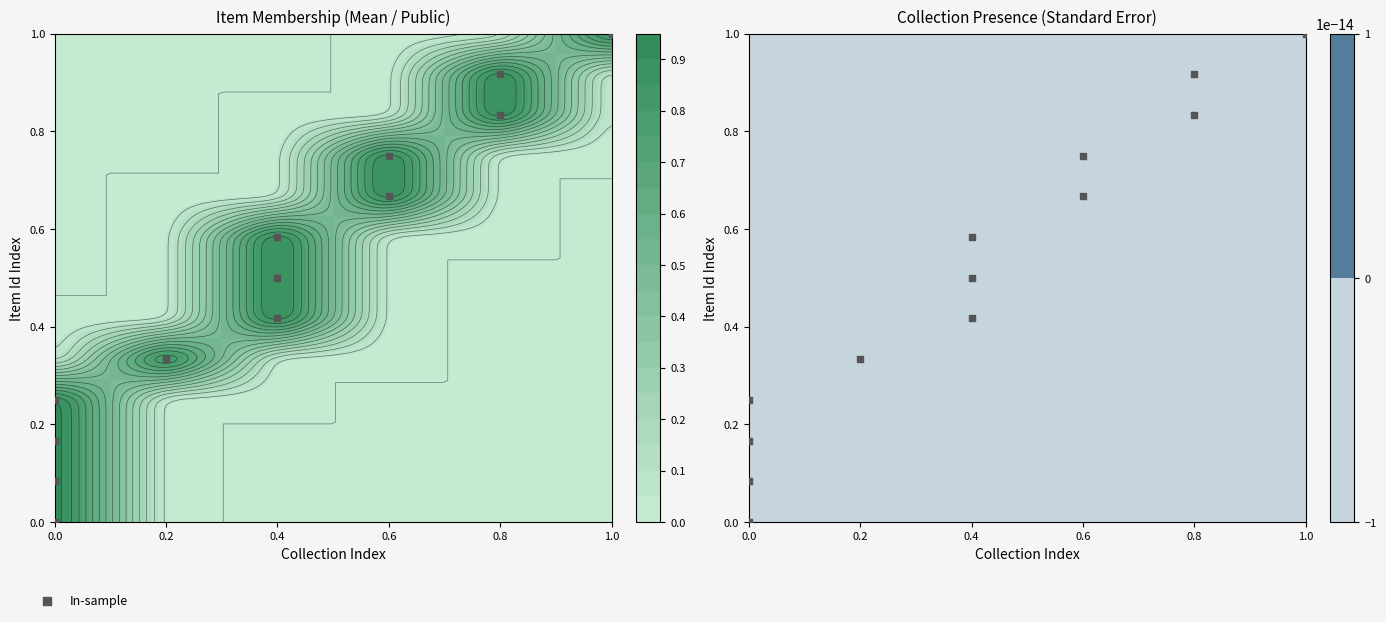

True or false: the data shows 0.2 at 0.0.

True